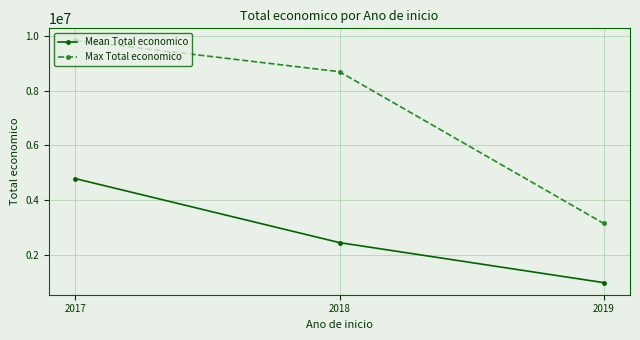

Reading left to right, transcribe all the data shown in this chart.

Mean Total economico: 2017=4781579.2	2018=2436479.1	2019=970131.8
Max Total economico: 2017=9847932.0	2018=8701686.0	2019=3142086.0